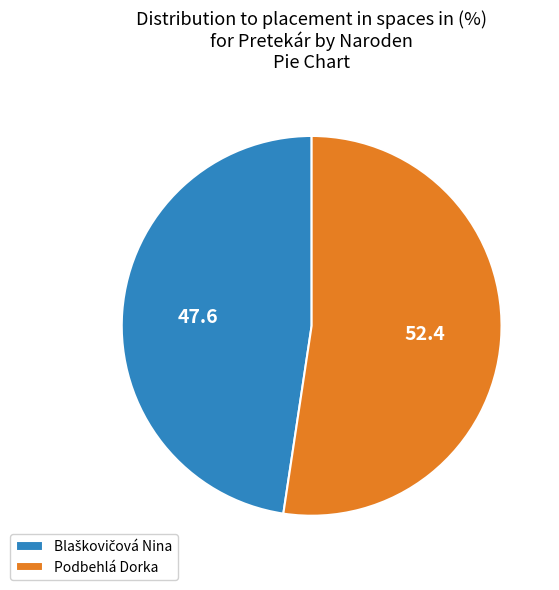

Does any single category account for the majority?

Yes